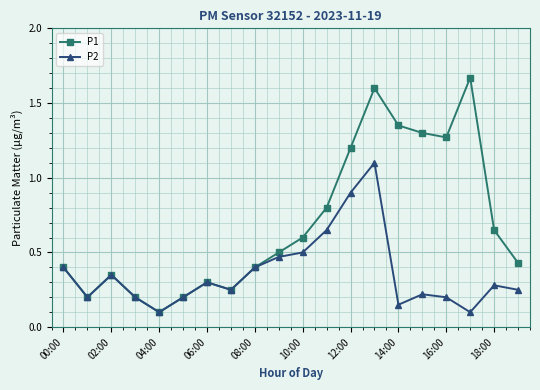

True or false: P2 has more than 2 interior local peaks.

True